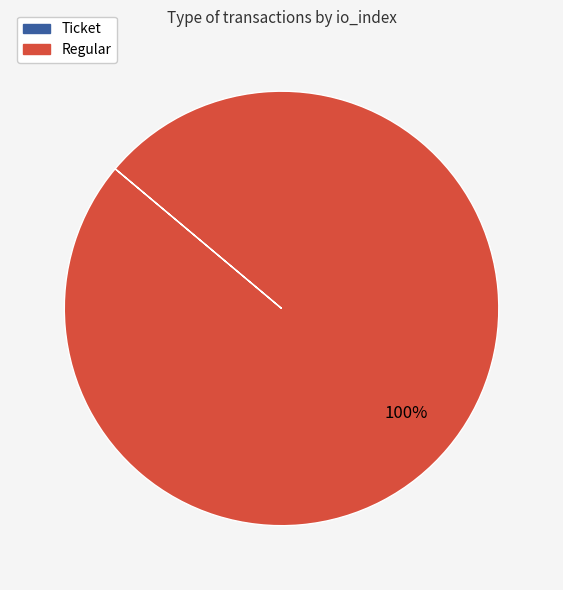

Is it true that Regular is 100% of the pie?

True